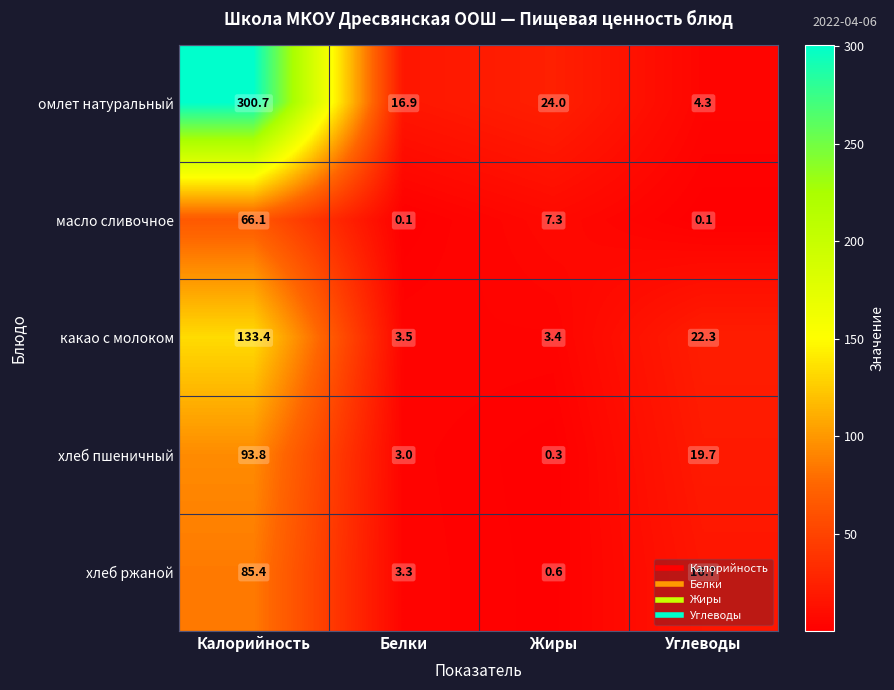

Rank the series at Углеводы from lowest to highest value.

масло сливочное, омлет натуральный, хлеб ржаной, хлеб пшеничный, какао с молоком